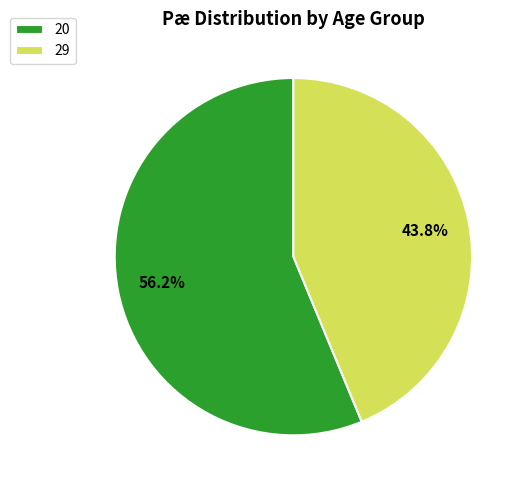

What is the smallest slice in the pie chart?

29